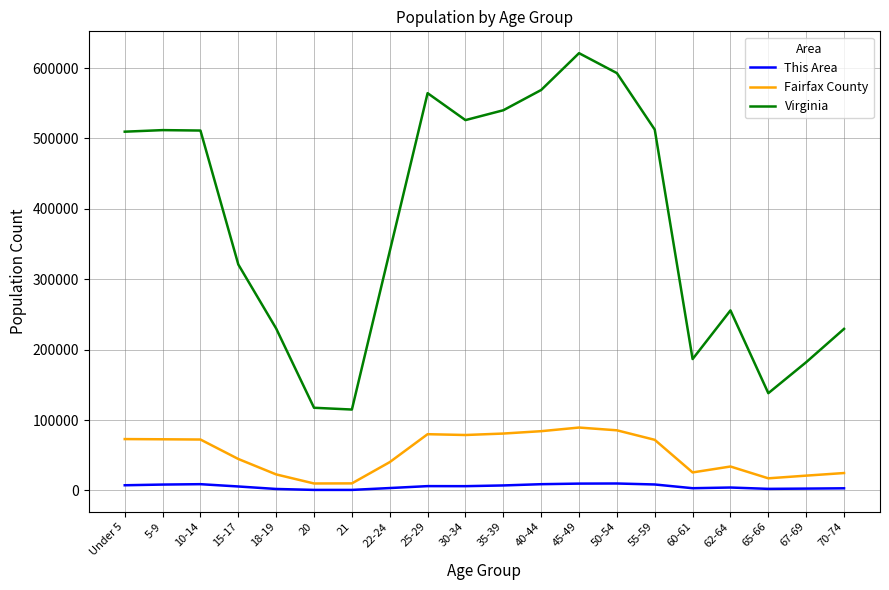

At 25-29, list the series in order from smallest to largest.

This Area, Fairfax County, Virginia